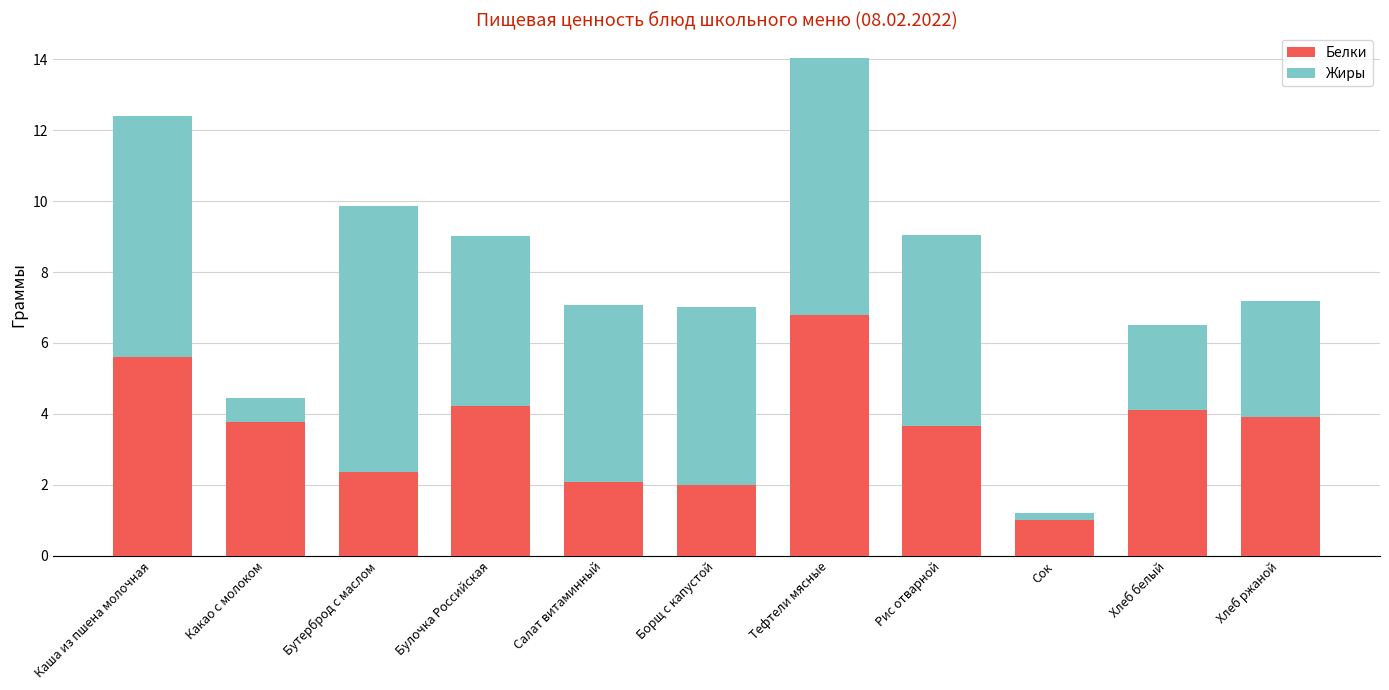

How many bars are there in total?

11